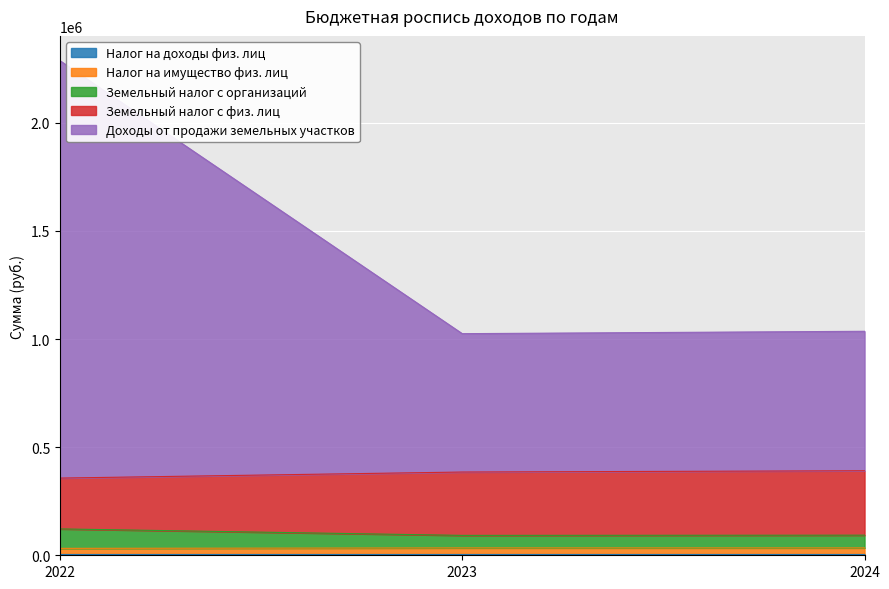

At which category is the sum across all series the highest?

2022